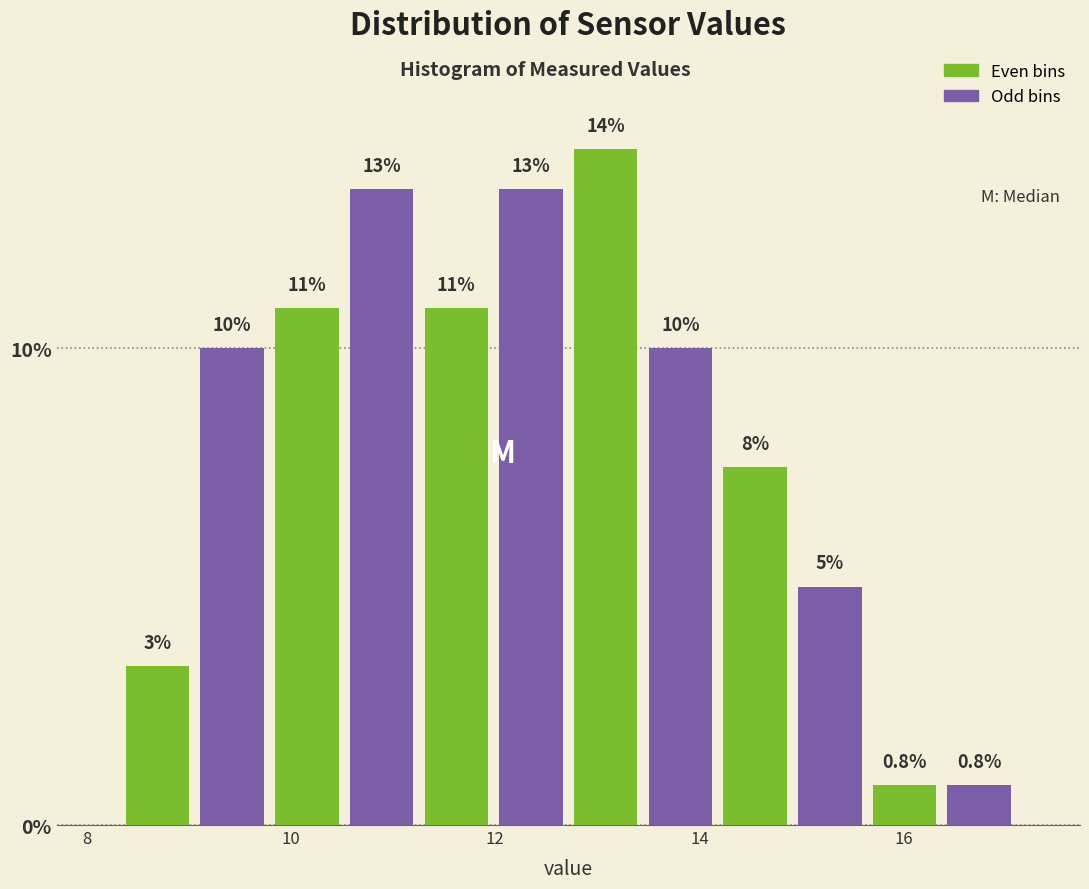

Read against the x-axis, roughly where is the centre of the tallest bar?

13.0